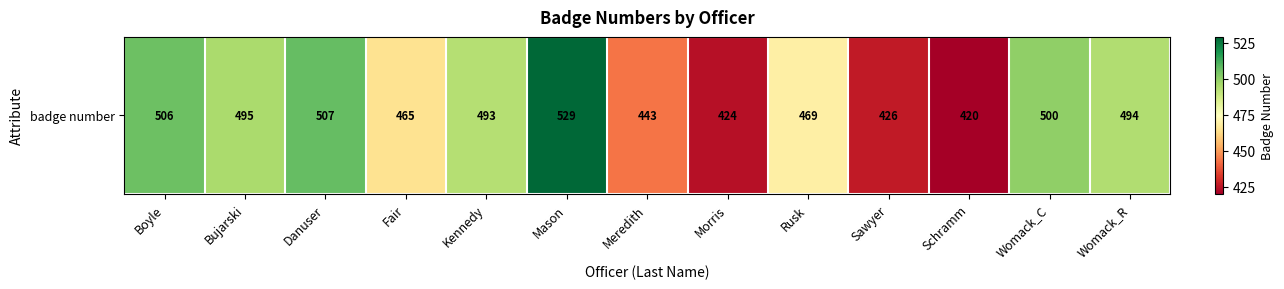

List the labels in order of value, smallest first.

Schramm, Morris, Sawyer, Meredith, Fair, Rusk, Kennedy, Womack_R, Bujarski, Womack_C, Boyle, Danuser, Mason